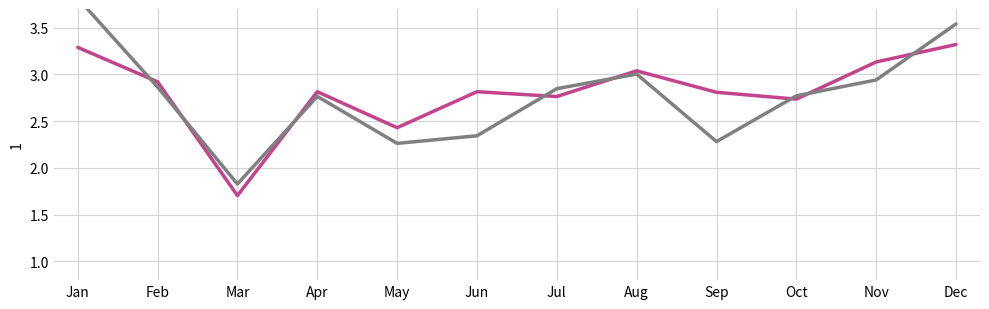

At which category is the sum across all series the highest?

Jan